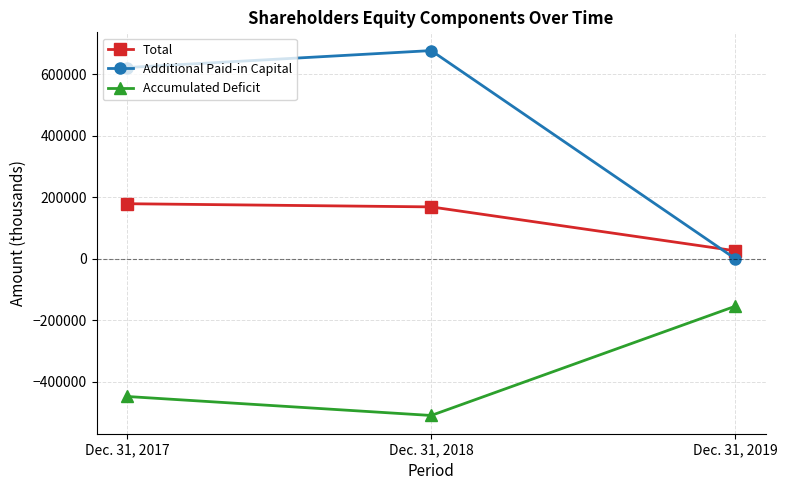

Which series has the largest total across all categories?

Additional Paid-in Capital